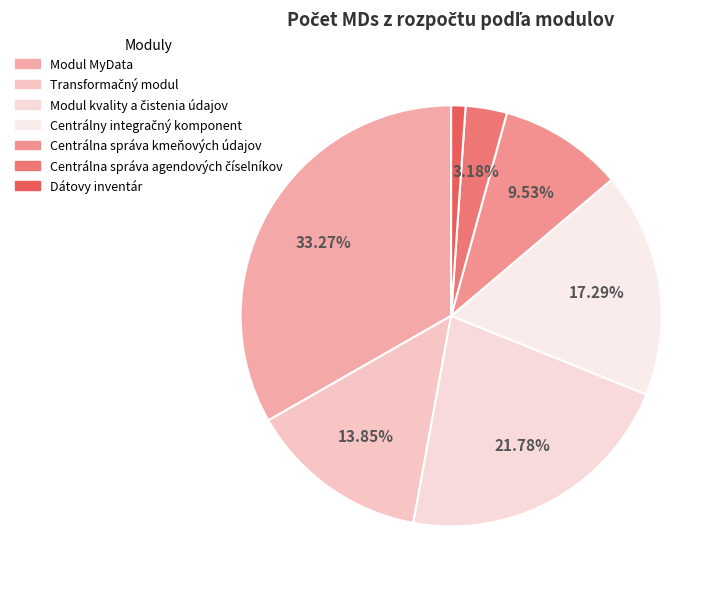

How many slices are in this pie chart?

7